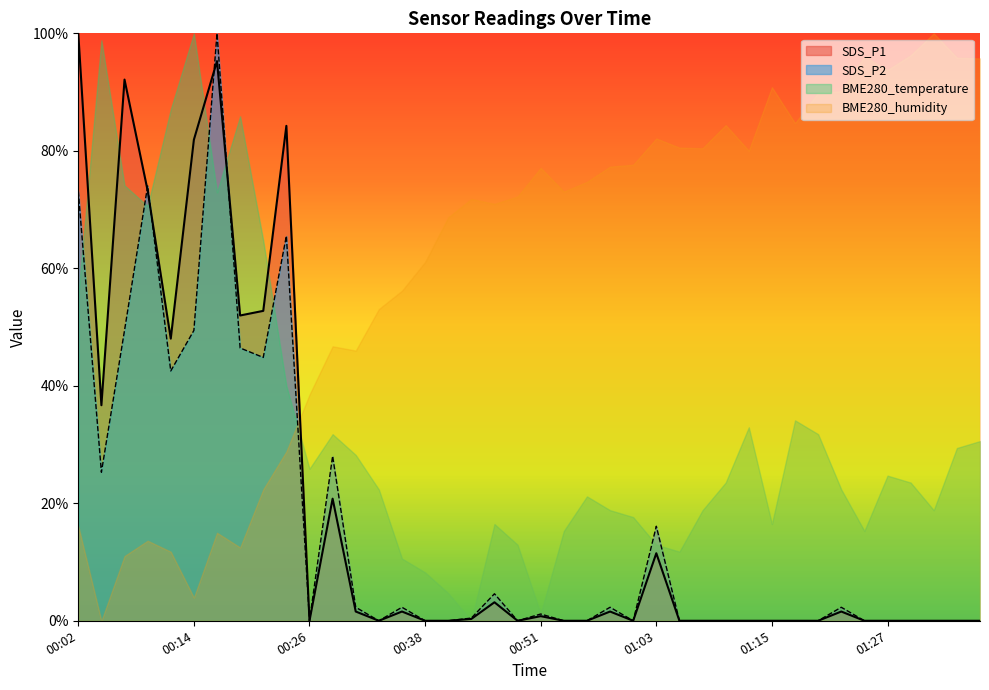

At which category is the sum across all series the highest?

00:16